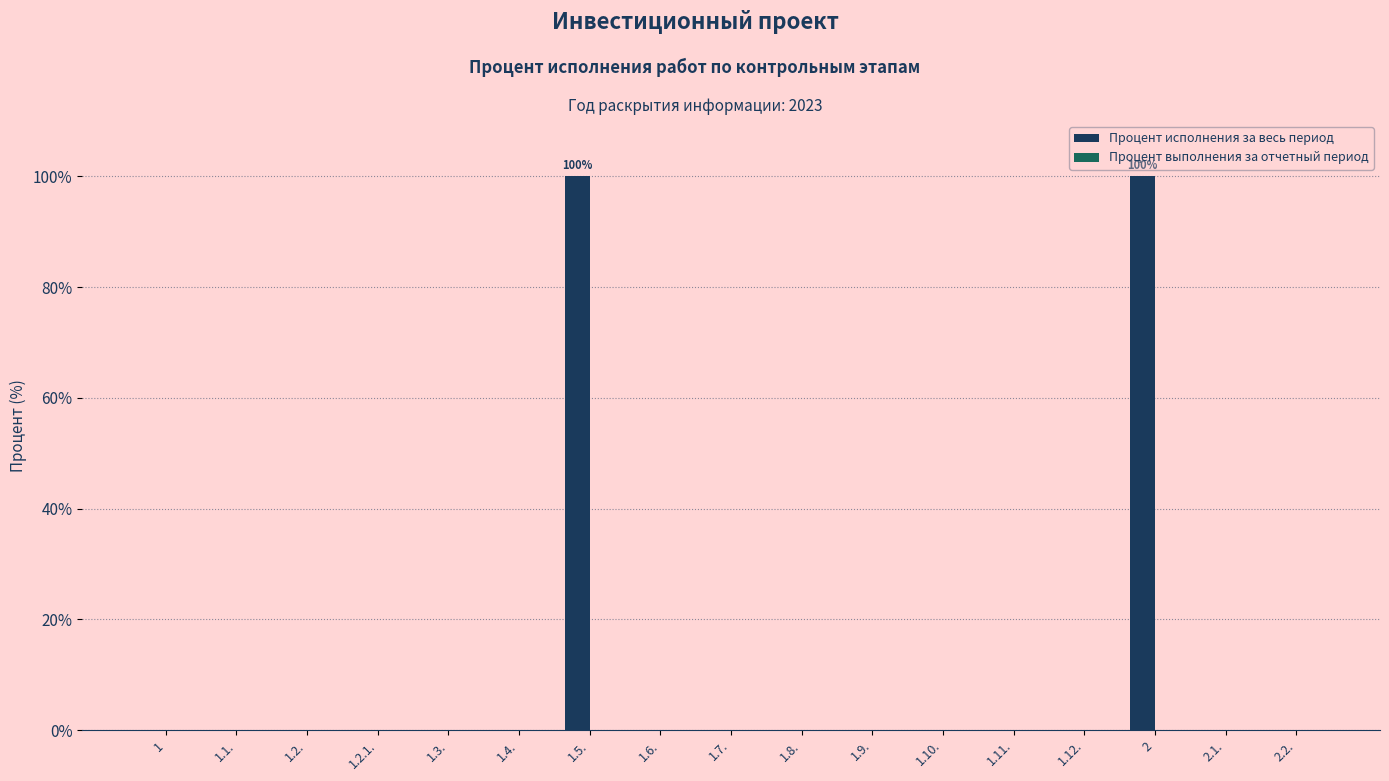

The value at 1.5. is 24. True or false?

False